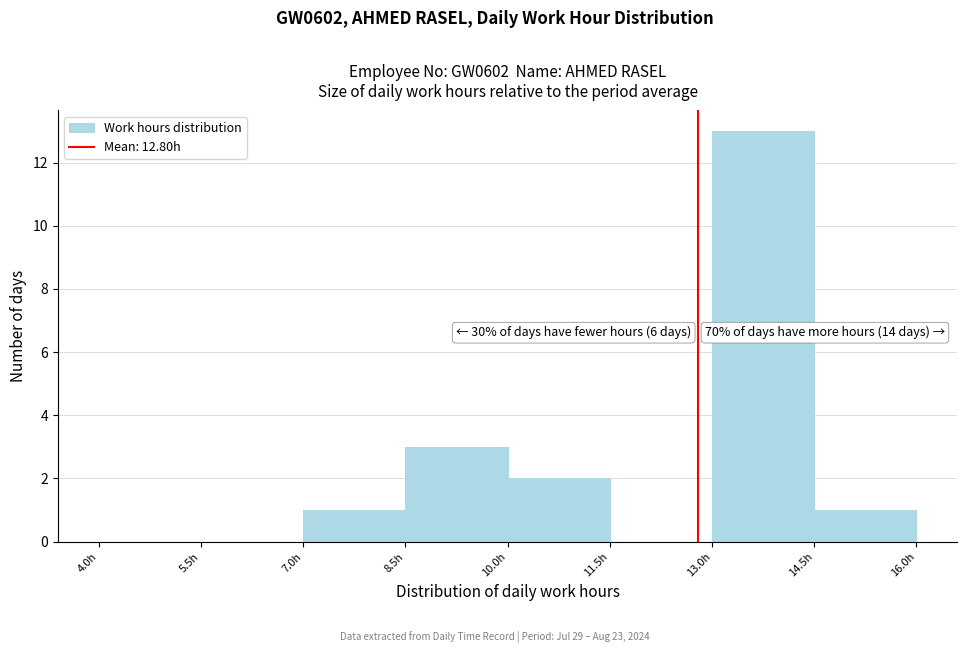

Which range on the x-axis has the tallest bar?

13.0 to 14.5